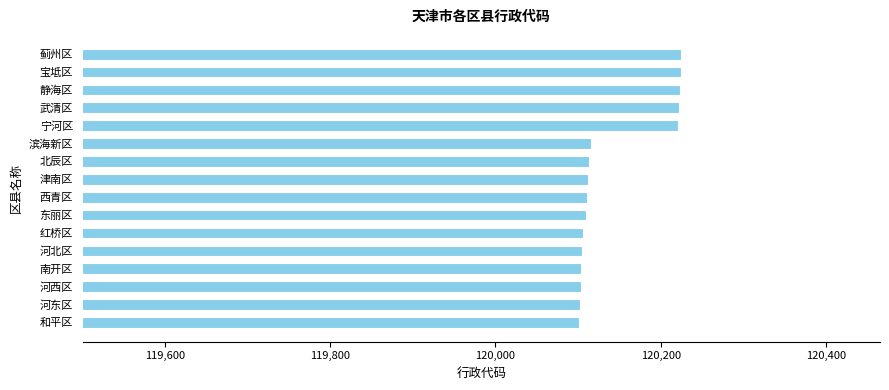

What is the average value?

120144